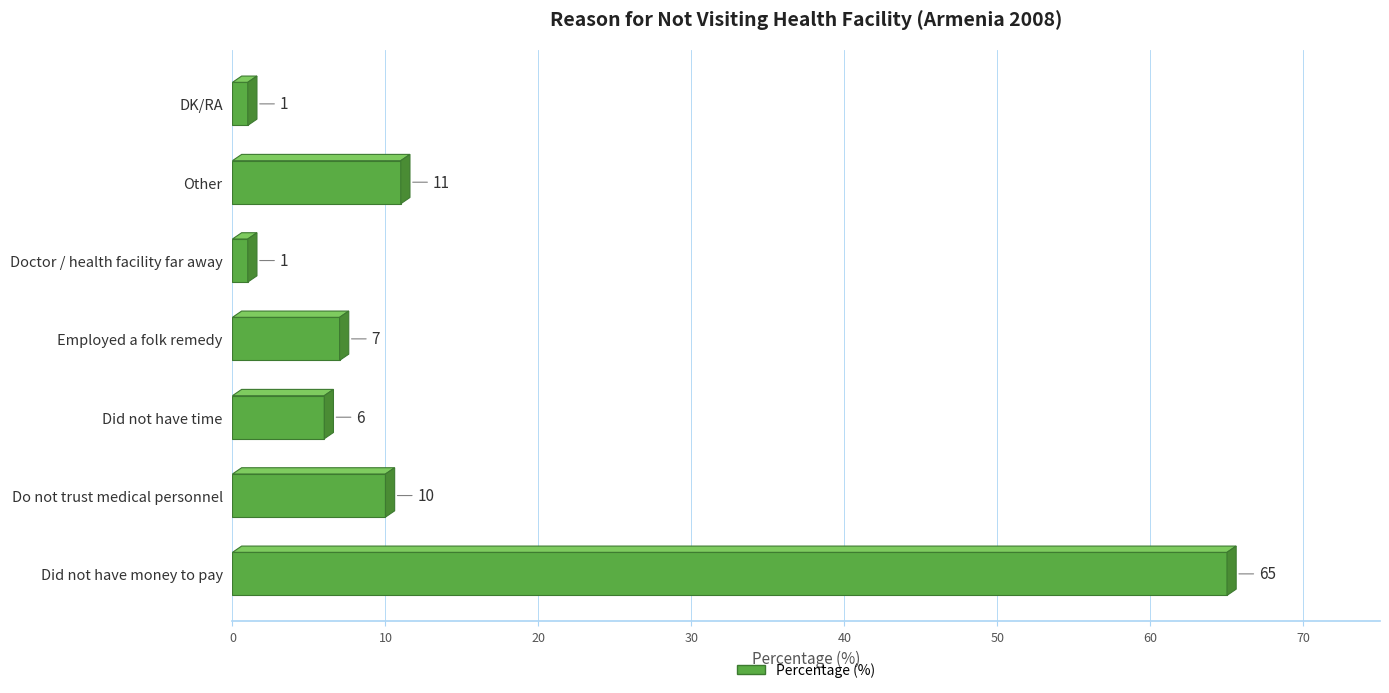

The chart shows a value of 1 at DK/RA. True or false?

True